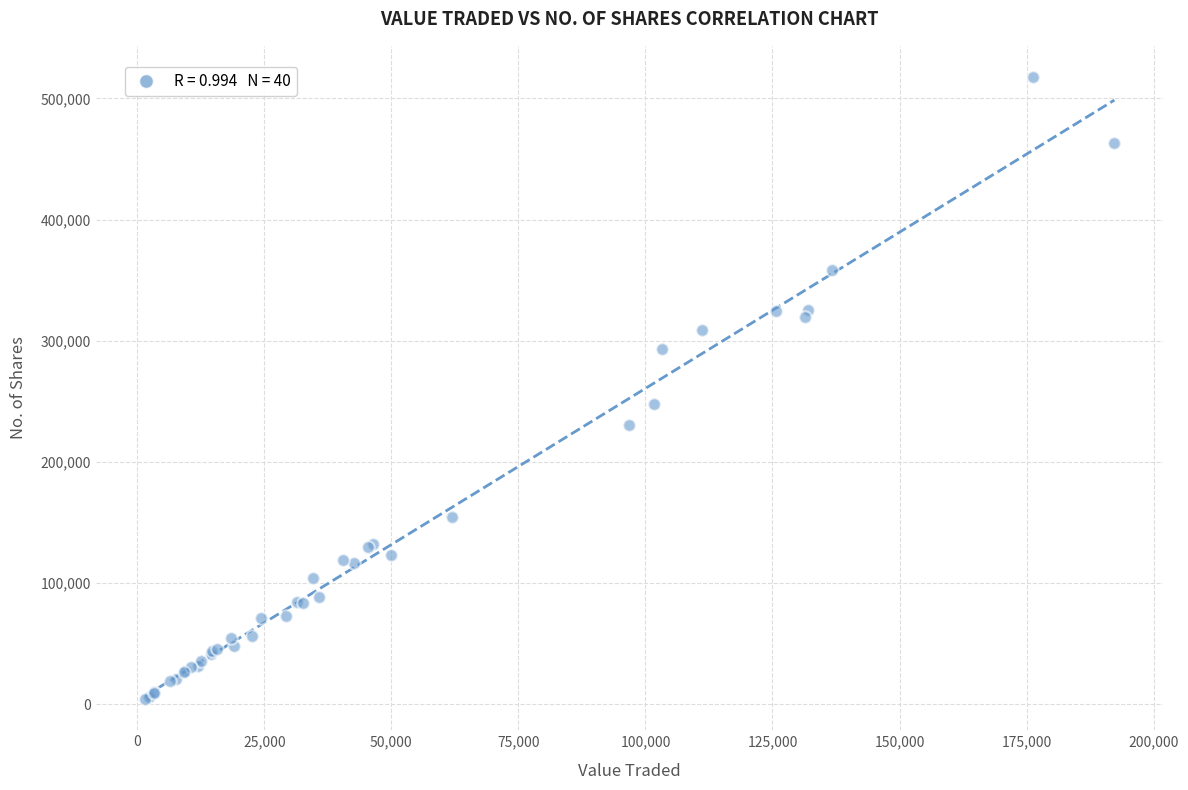

What Y value in the scatter plot is closest to 261032?

247848